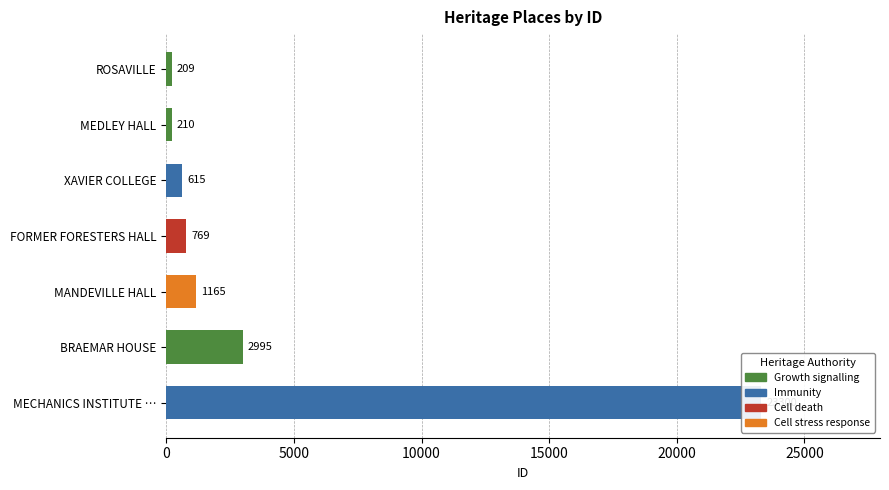

Reading right to left, transcribe all the data shown in this chart.

23300	2995	1165	769	615	210	209